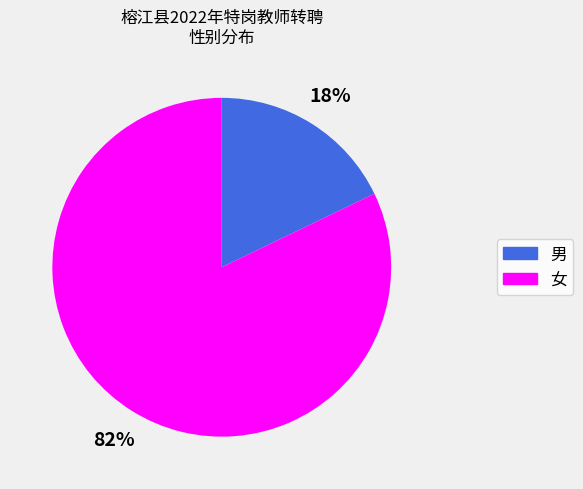

What is the majority slice?

女